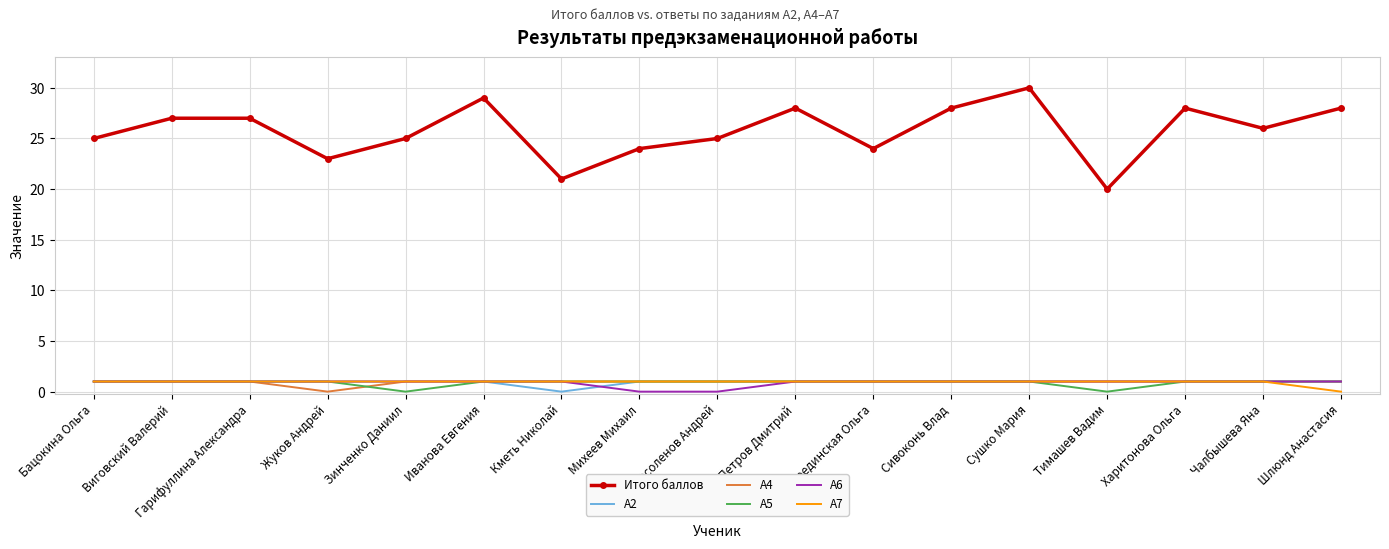

Is it true that Итого баллов equals 28 at Харитонова Ольга?

True